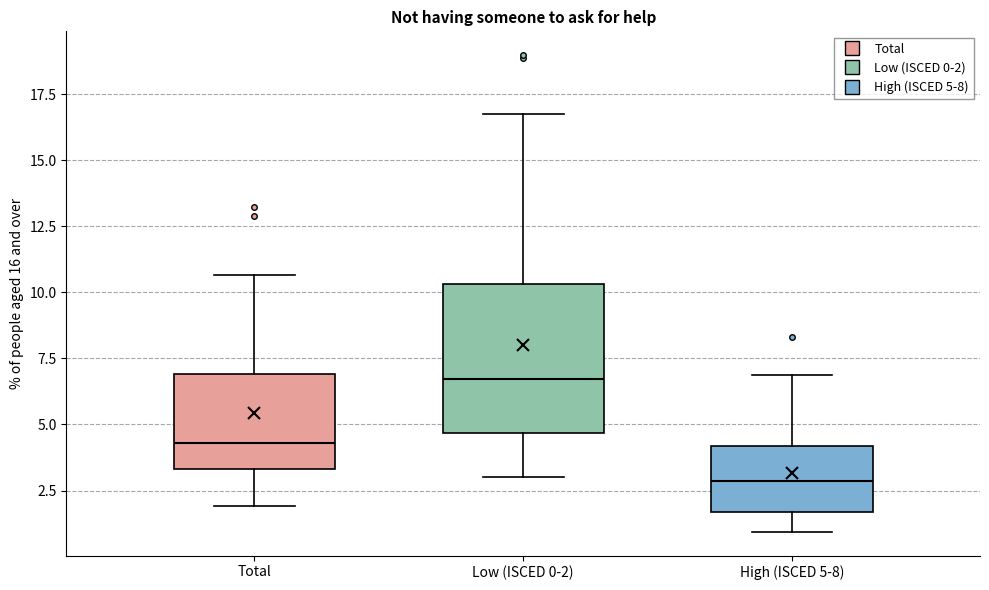

Which box's median line is the highest?

Low (ISCED 0-2)